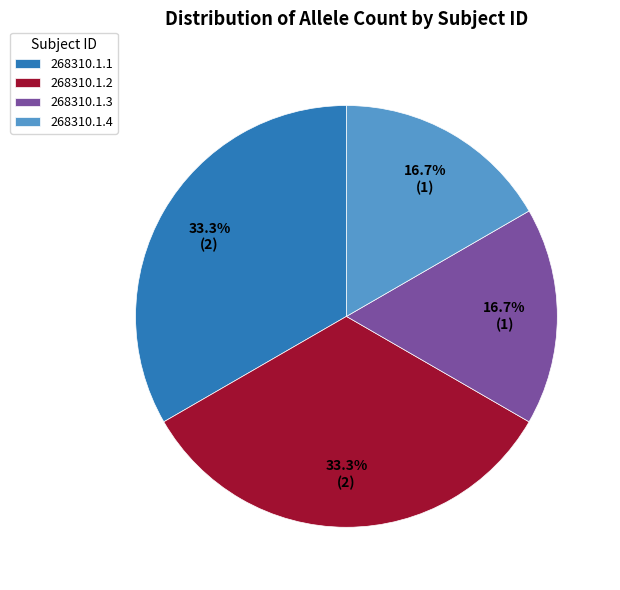

What is the ratio of the value at 268310.1.4 to the value at 268310.1.3?

1.0